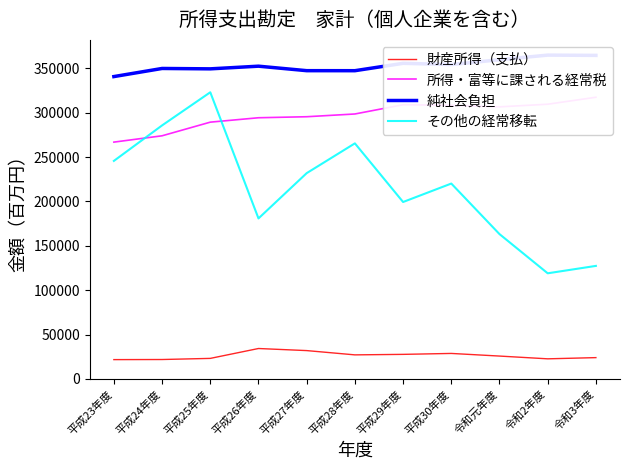

What are all the series names shown in the legend?

財産所得（支払）, 所得・富等に課される経常税, 純社会負担, その他の経常移転